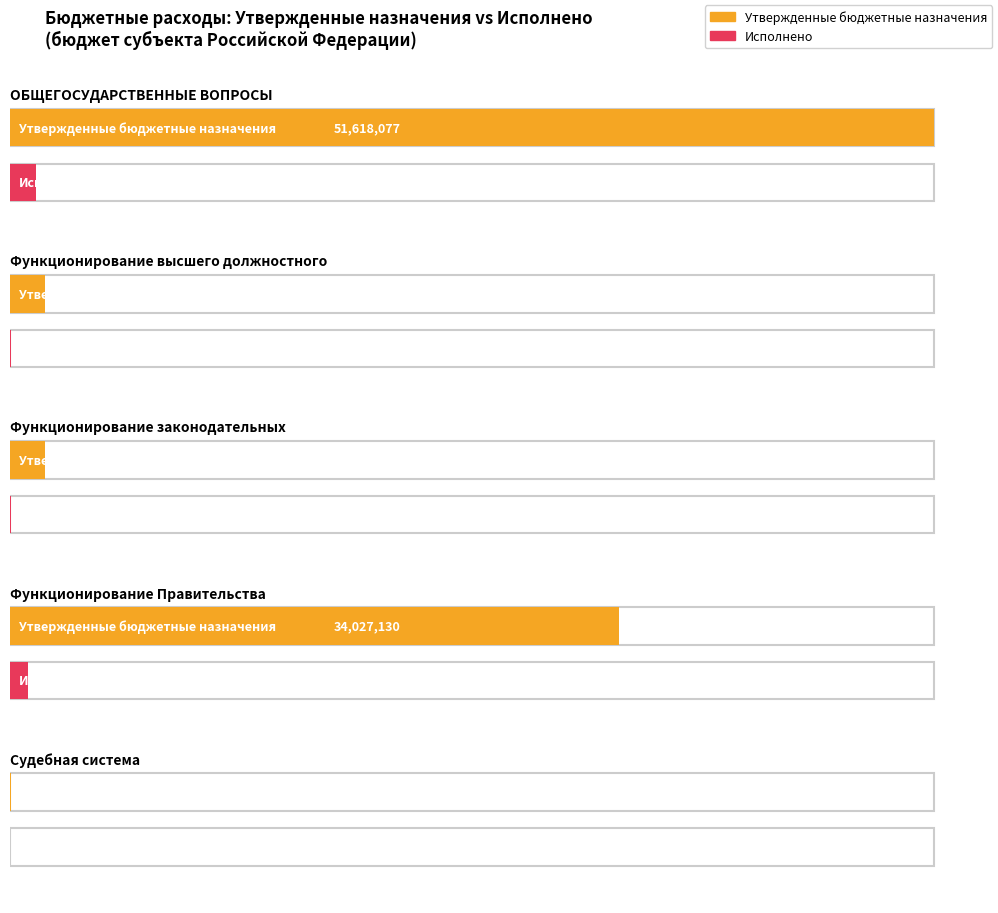

Reading left to right, what are all the values shown in this chart?

Утвержденные бюджетные назначения: ОБЩЕГОСУДАРСТВЕННЫЕ
ВОПРОСЫ=51618077.0	Функционирование
высшего должностного=1950346.0	Функционирование
законодательных=1937880.0	Функционирование
Правительства=34027130.0	Судебная
система=59100.0
Исполнено: ОБЩЕГОСУДАРСТВЕННЫЕ
ВОПРОСЫ=1468580.8	Функционирование
высшего должностного=60000.0	Функционирование
законодательных=76700.0	Функционирование
Правительства=985953.2	Судебная
система=0.0